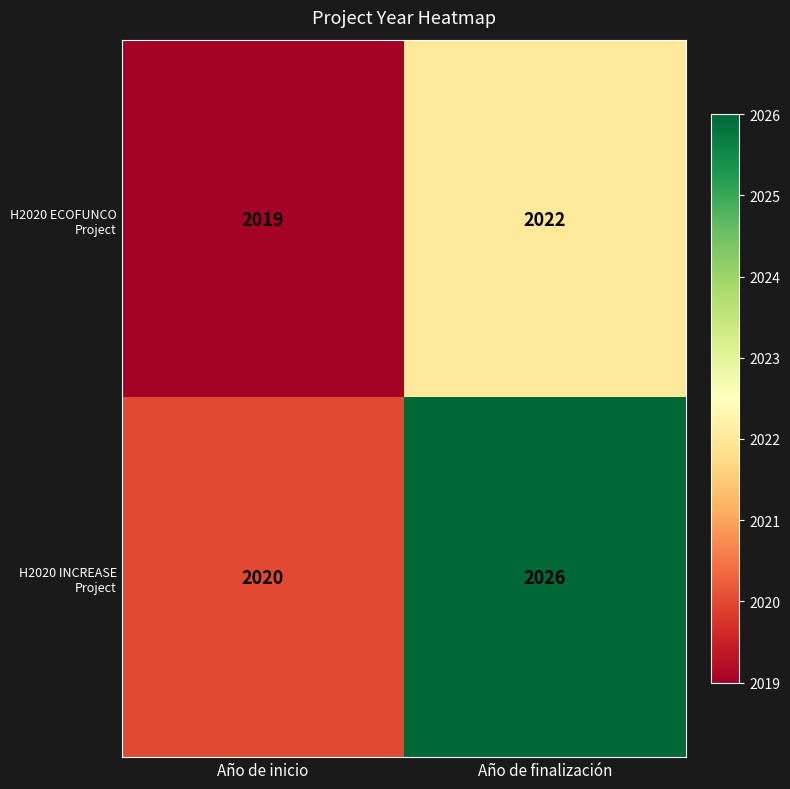

What is the total value across all series at Año de finalización?

4048